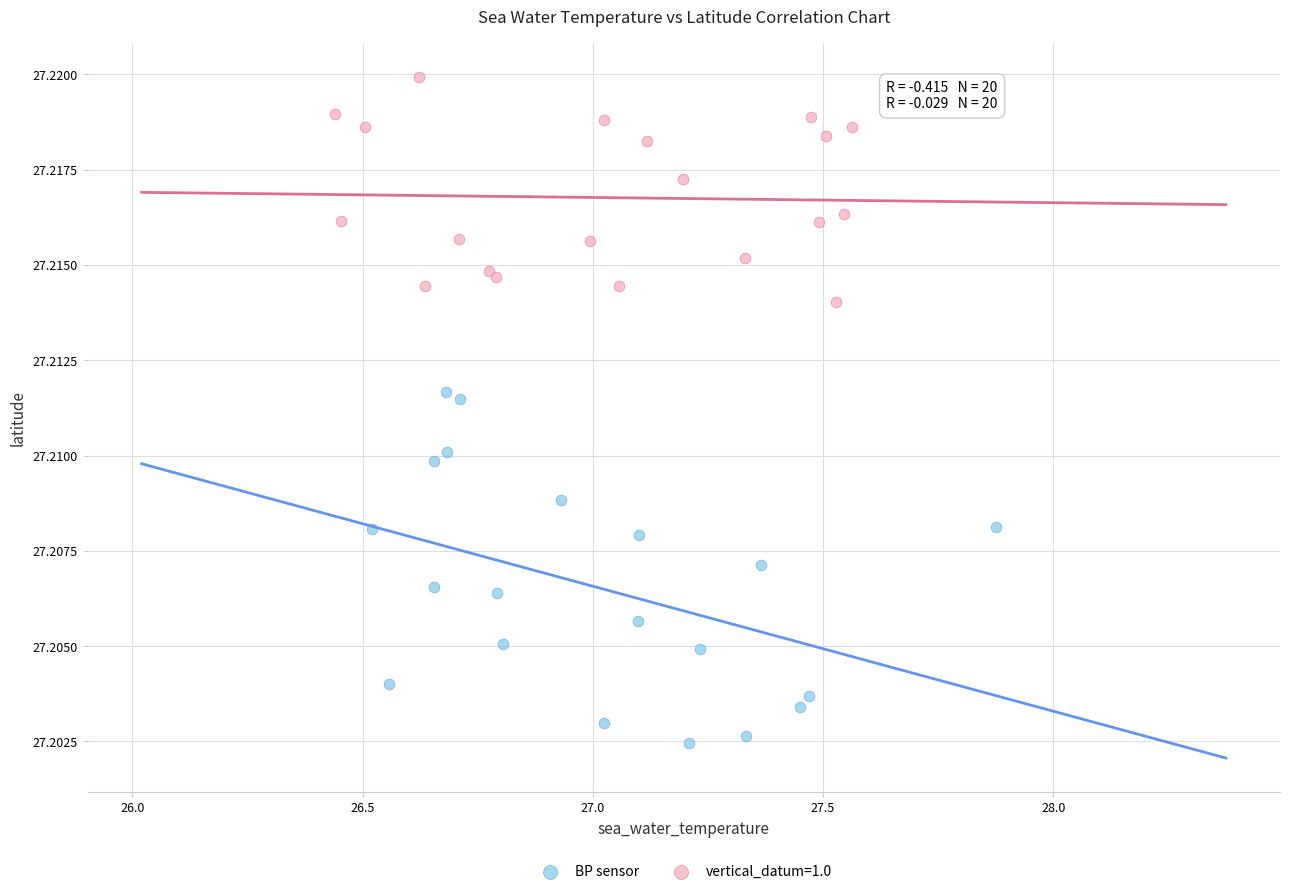

Which series has the largest Y range (max minus min)?

BP sensor